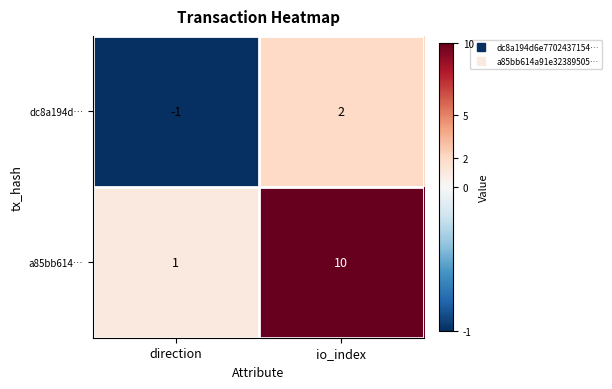

At which category is the sum across all series the highest?

io_index